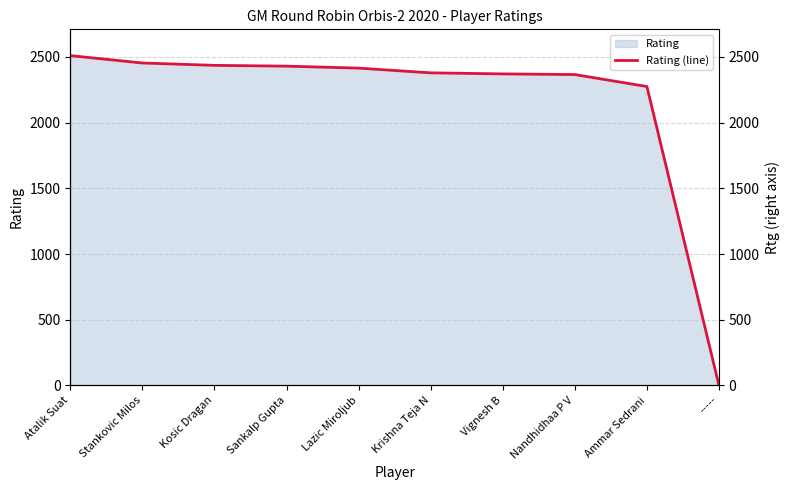

At which label does the data first exceed 2414?

Atalik Suat